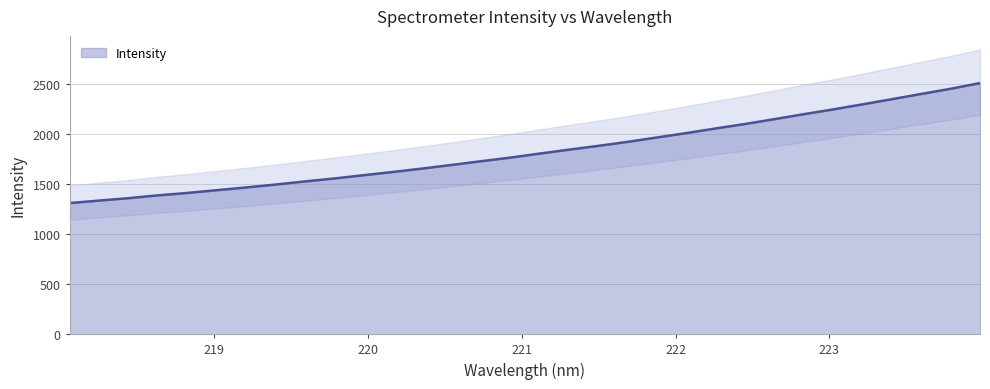

Which category has the highest value across all series?

223.9802